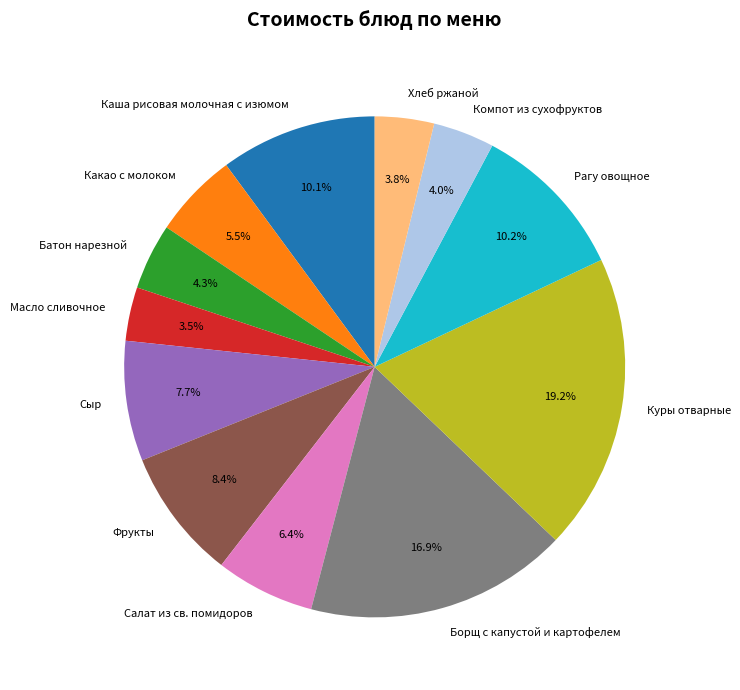

Does Фрукты account for over 50% of the chart?

No